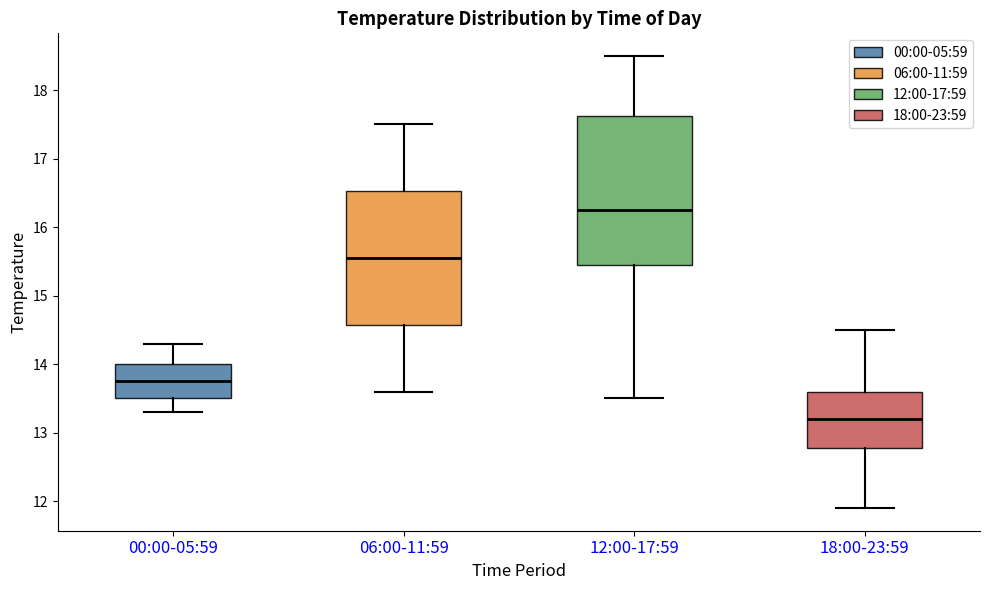

Reading left to right, read every box against the y-axis: the position of its median line, the range the box covers, and the ends of its whiskers. The values are not printed on the chart, so give them approximately, as read against the axis.

00:00-05:59: median 13.8, box 13.5 to 14.0, whiskers 13.3 to 14.3
06:00-11:59: median 15.6, box 14.6 to 16.5, whiskers 13.6 to 17.5
12:00-17:59: median 16.3, box 15.5 to 17.6, whiskers 13.5 to 18.5
18:00-23:59: median 13.2, box 12.8 to 13.6, whiskers 11.9 to 14.5